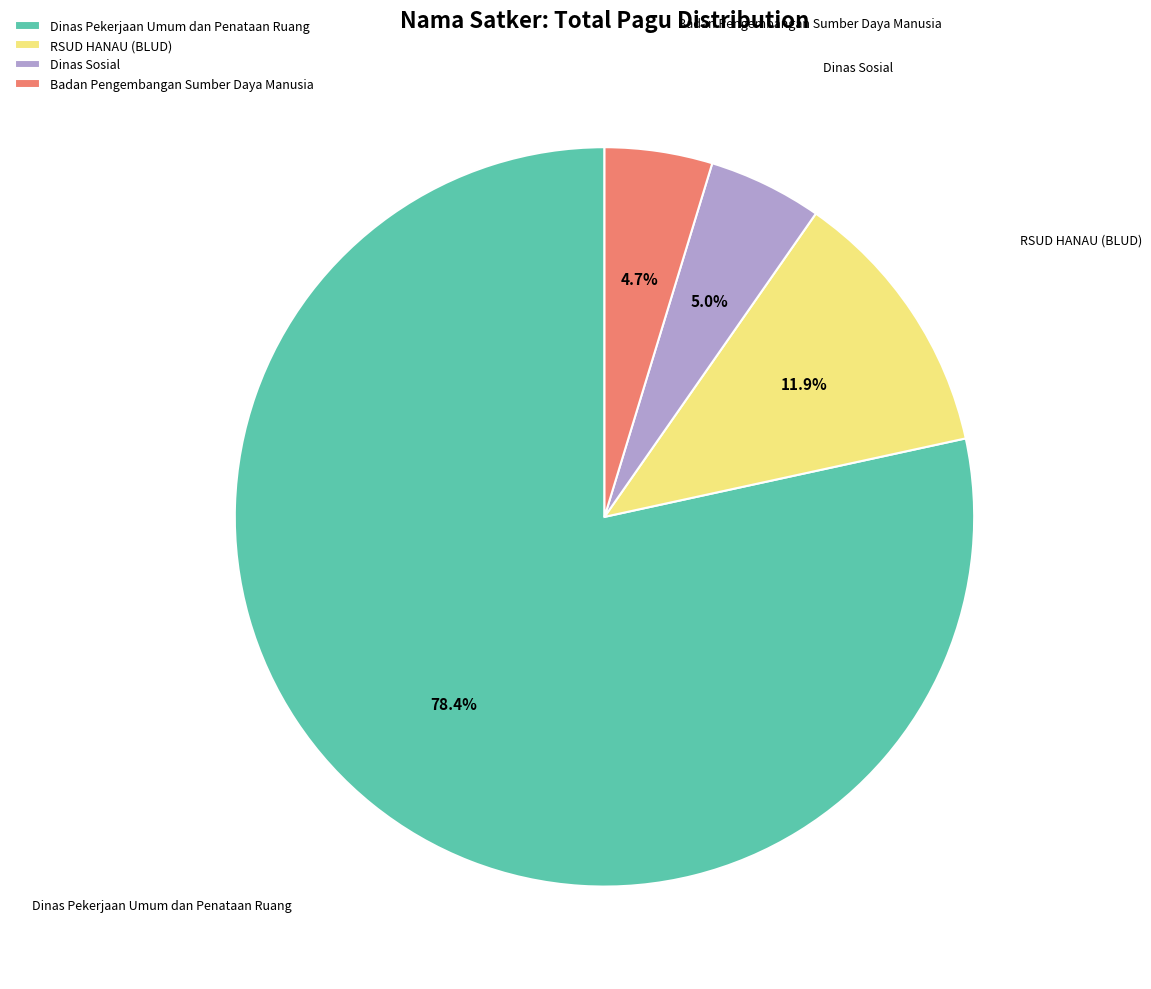

Does Dinas Sosial represent more than half of the total?

No